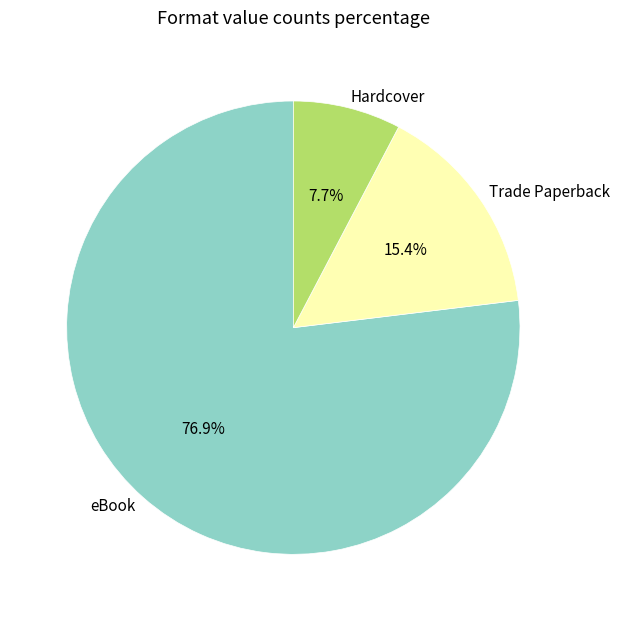

What is the largest slice in the pie chart?

eBook